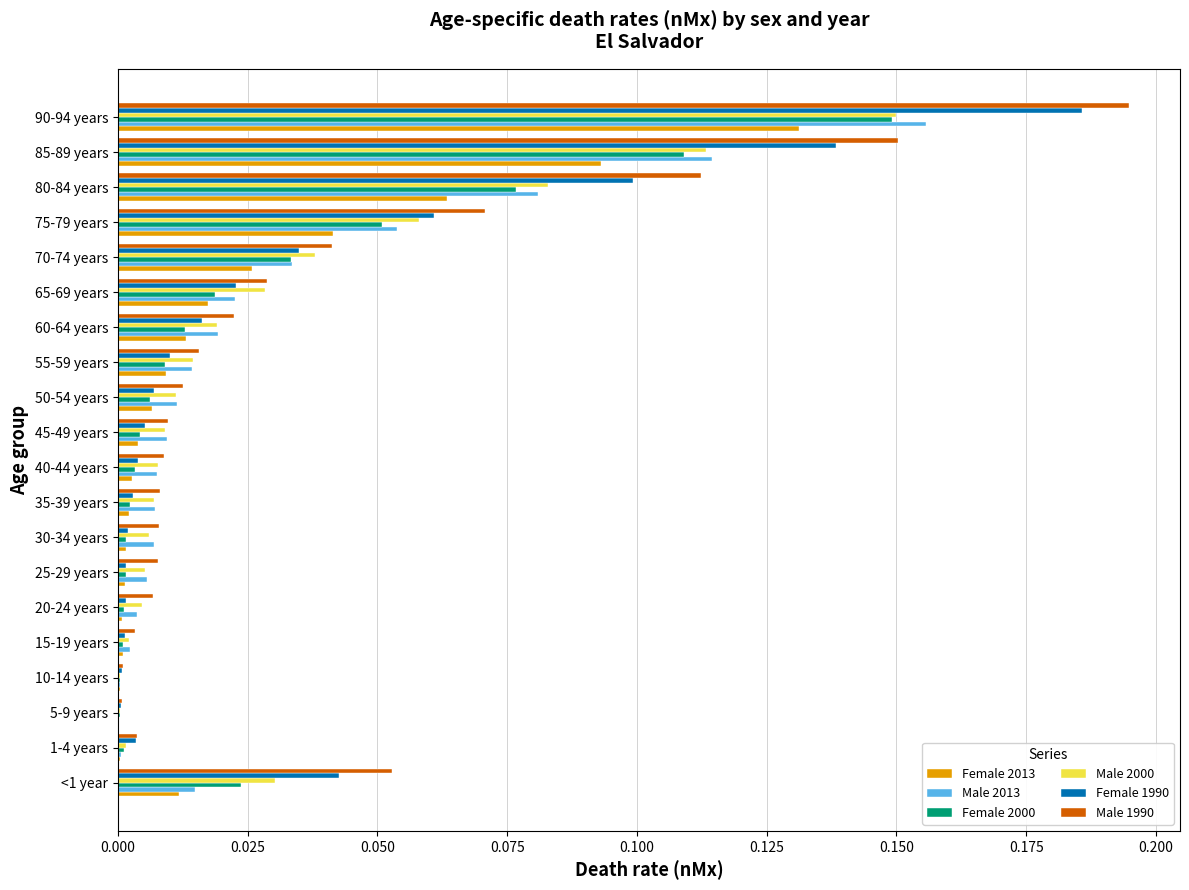

Which category has the highest value in the Female 1990 series?

90-94 years